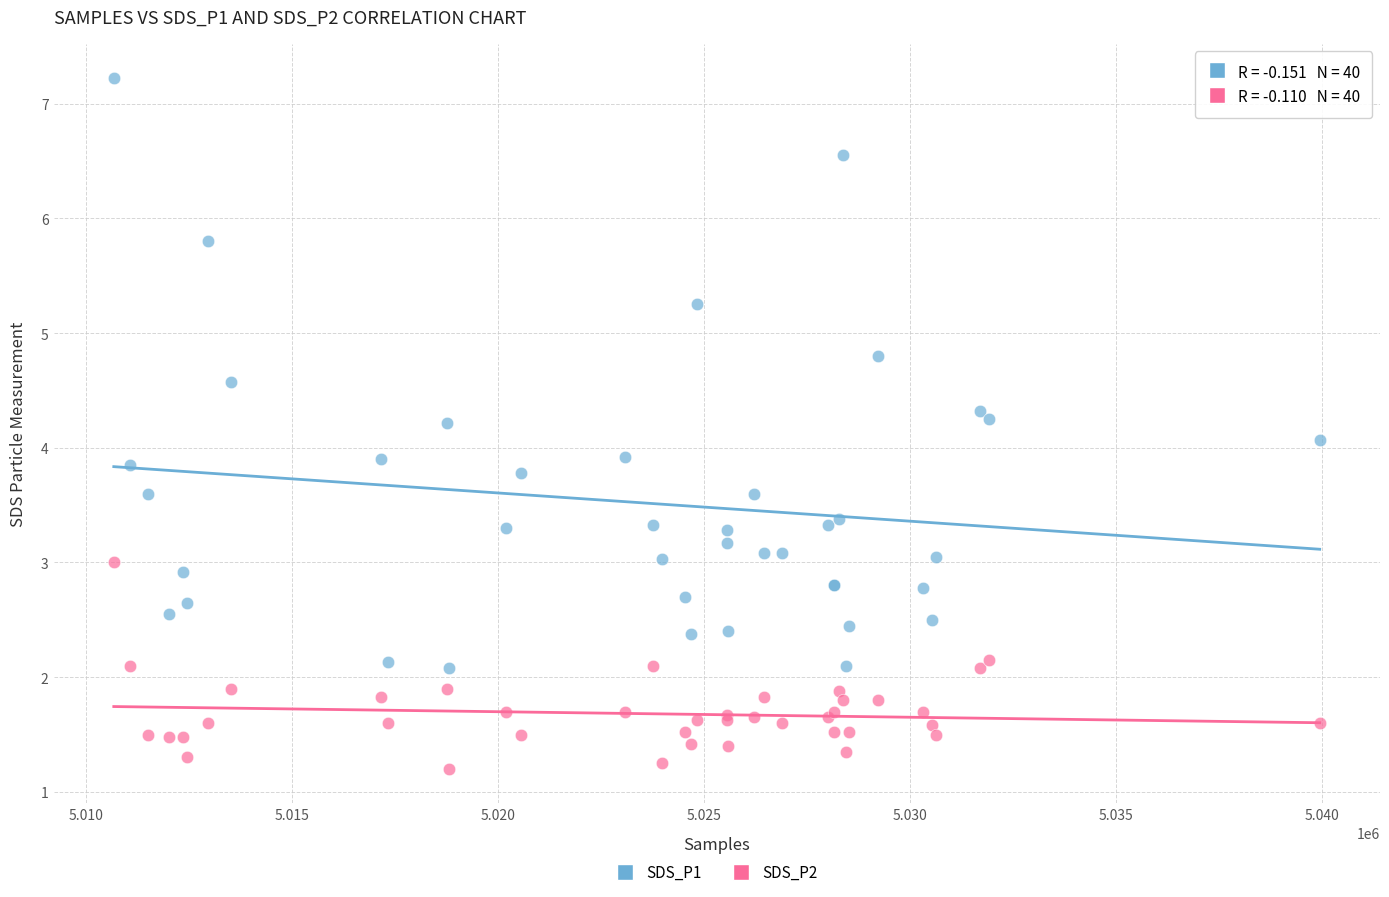

Which series contains the lowest Y value?

SDS_P2